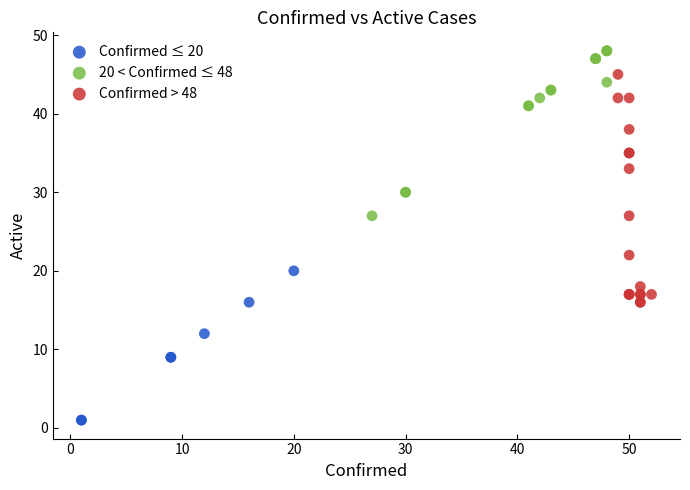

Which series reaches the minimum Y coordinate?

Confirmed ≤ 20